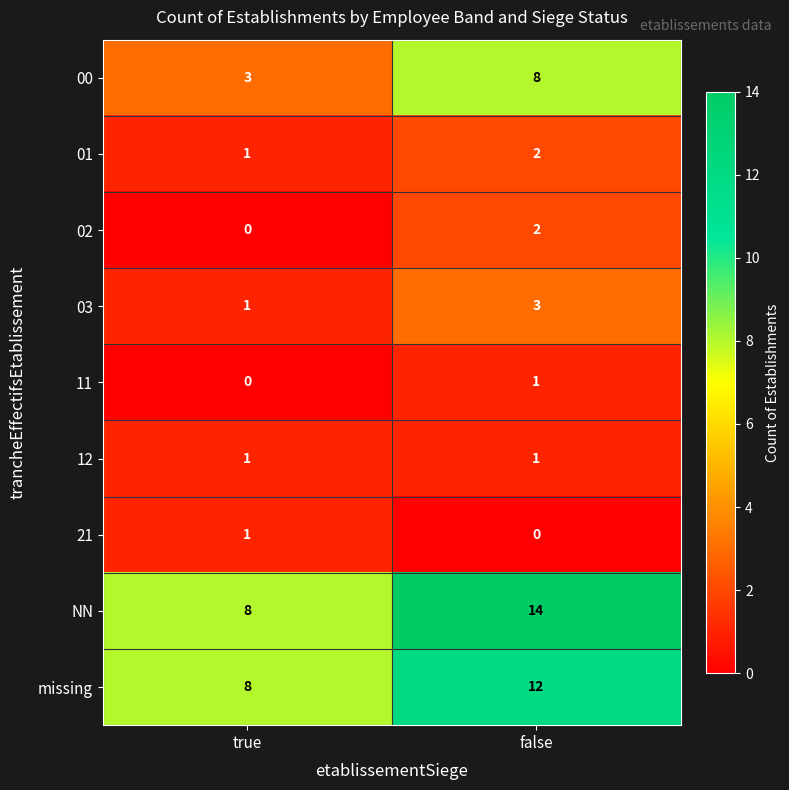

Reading right to left, extract all data points from this chart.

00: 8	3
01: 2	1
02: 2	0
03: 3	1
11: 1	0
12: 1	1
21: 0	1
NN: 14	8
missing: 12	8